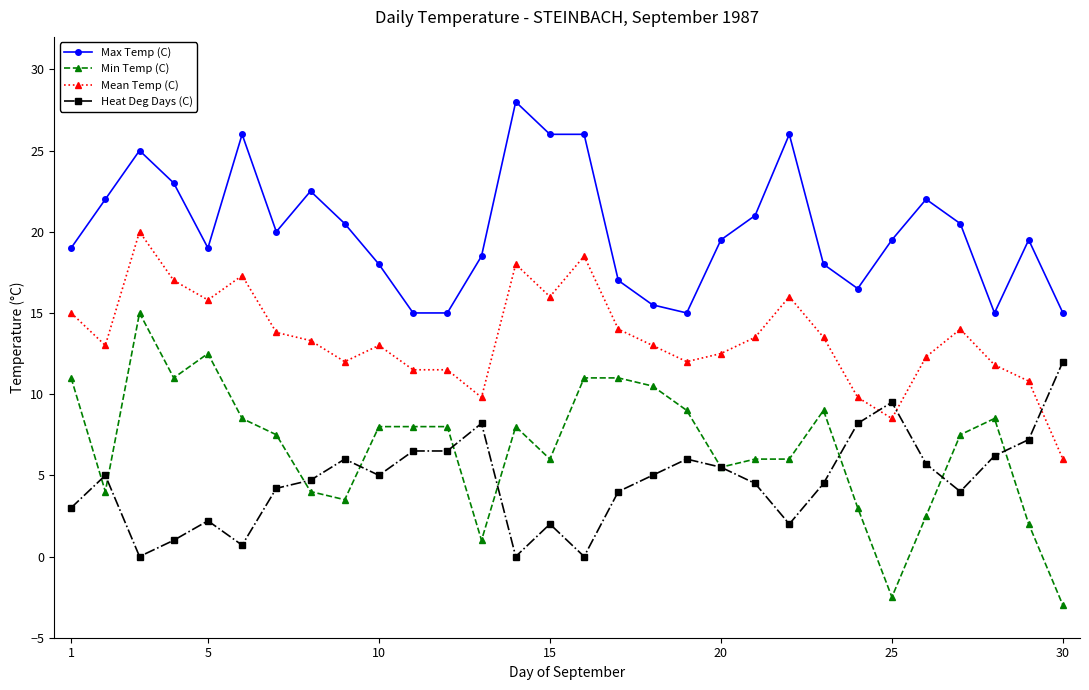

True or false: Max Temp (C) and Mean Temp (C) cross at least once.

False